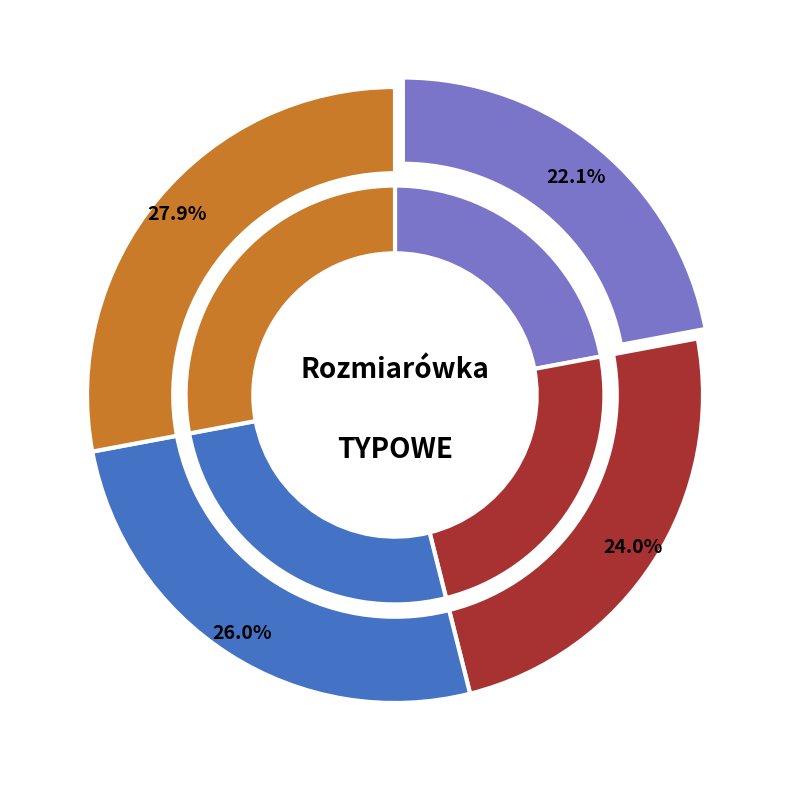

Approximately how many times larger is the value at 170-176 compared to 182-188?

0.9